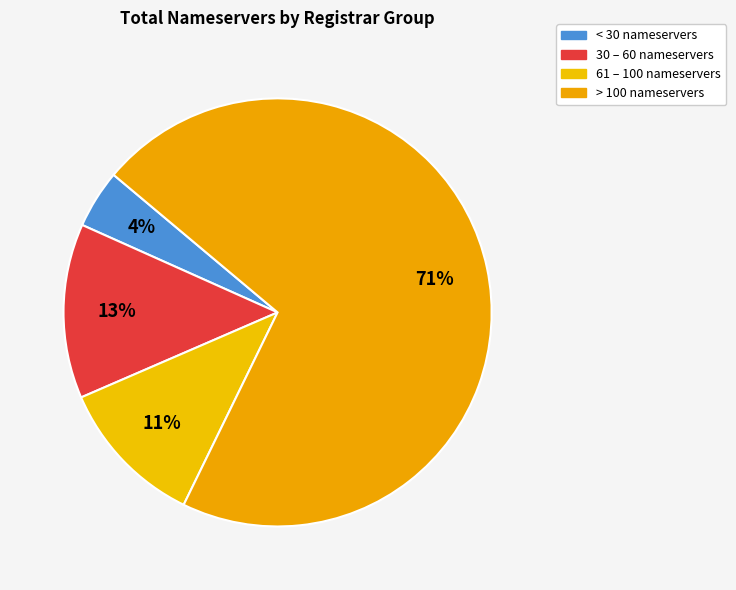

To the nearest percent, what is the average slice percentage?

25%